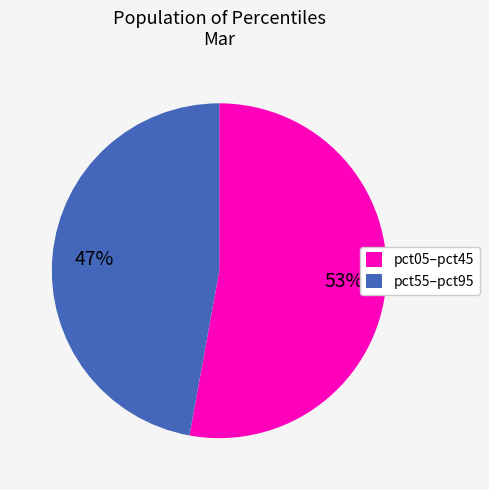

How many slices are in this pie chart?

2